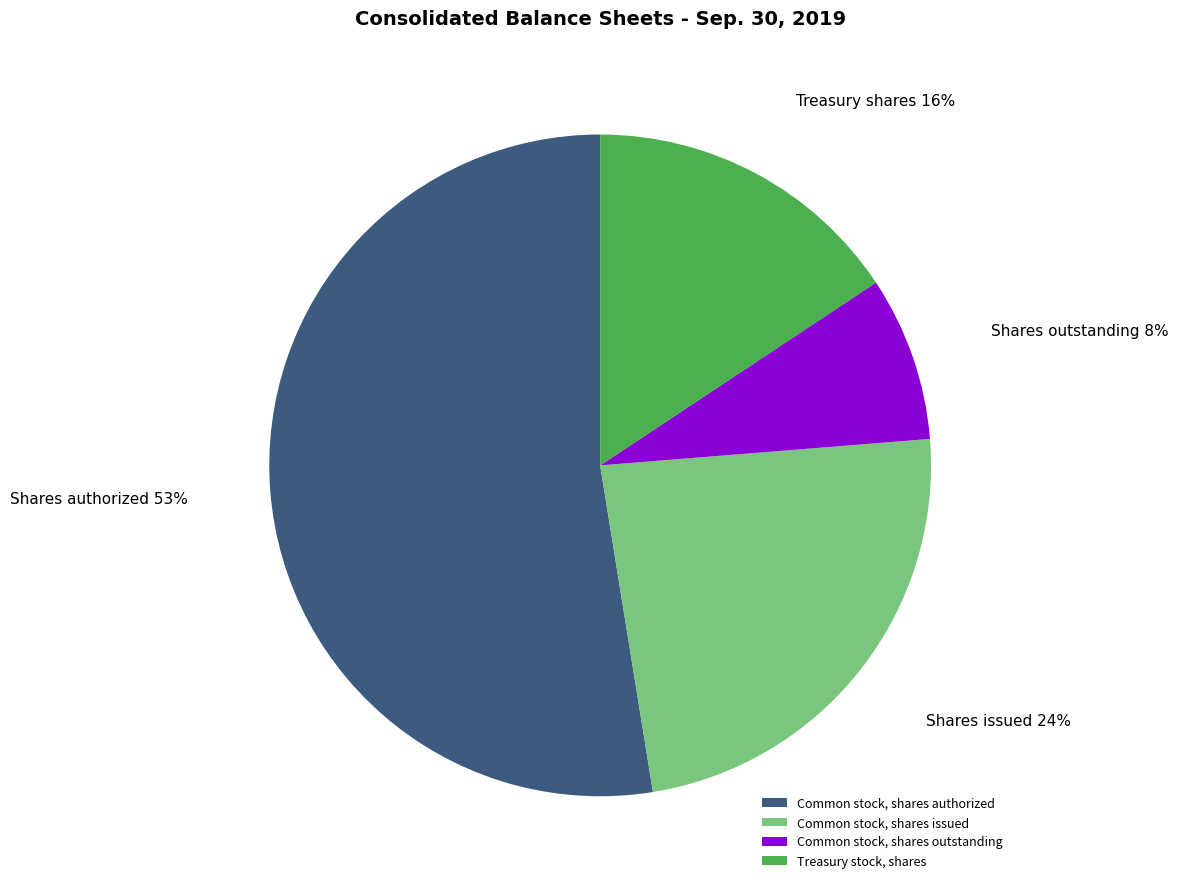

What is the majority slice?

Common stock, shares authorized